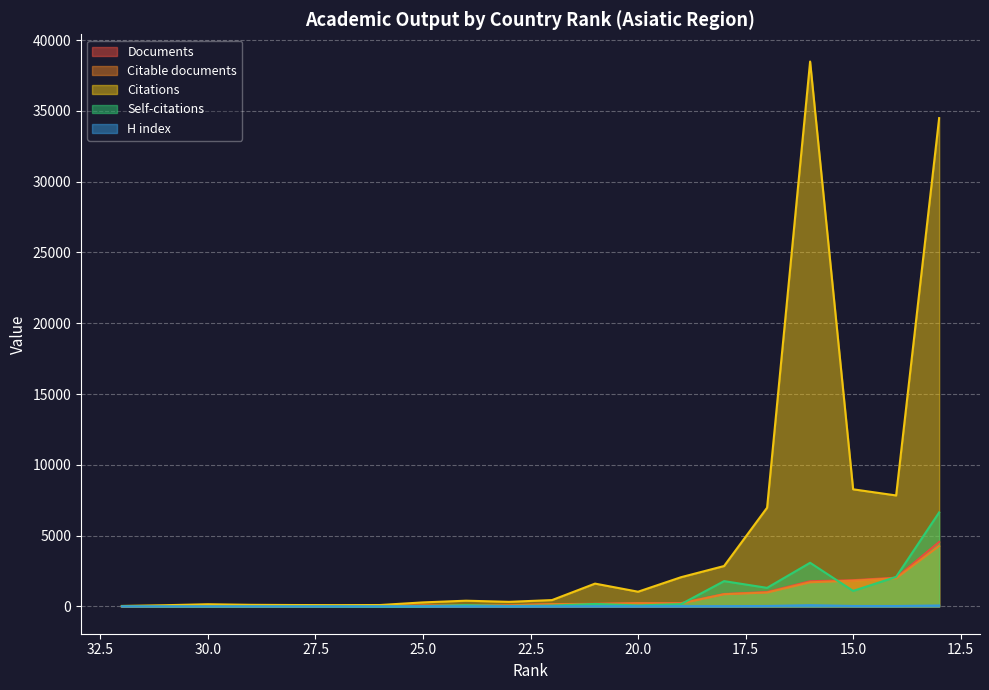

What is the highest value of the H index series?

90